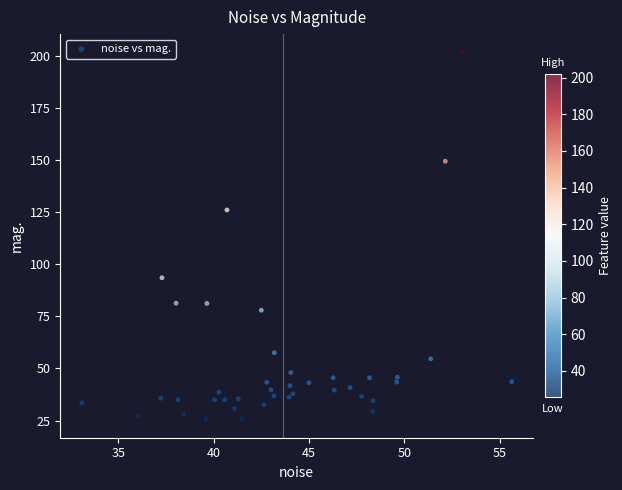

What Y value in the scatter plot is closest to 113?

126.1